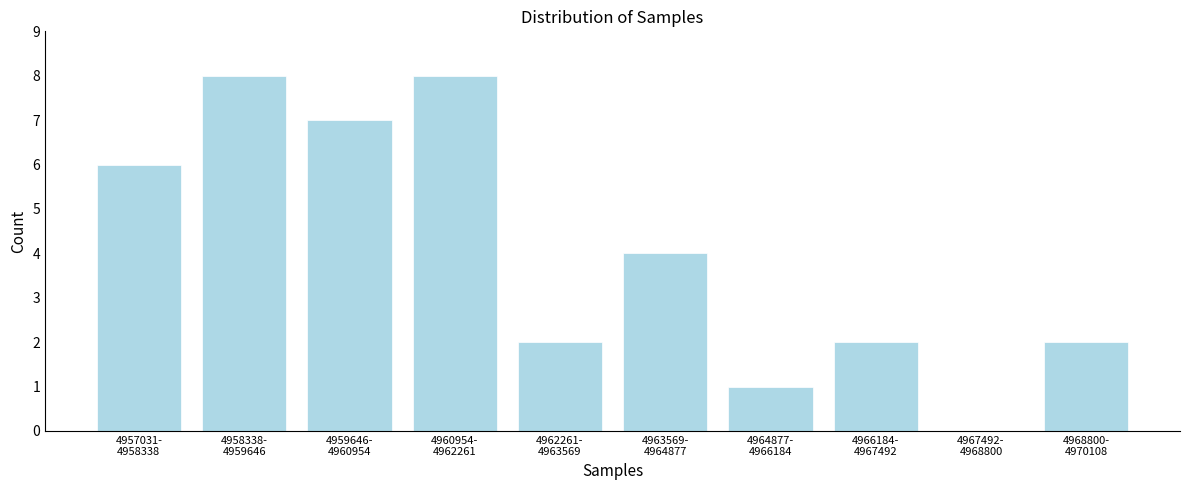

What is the sum of all values?

40